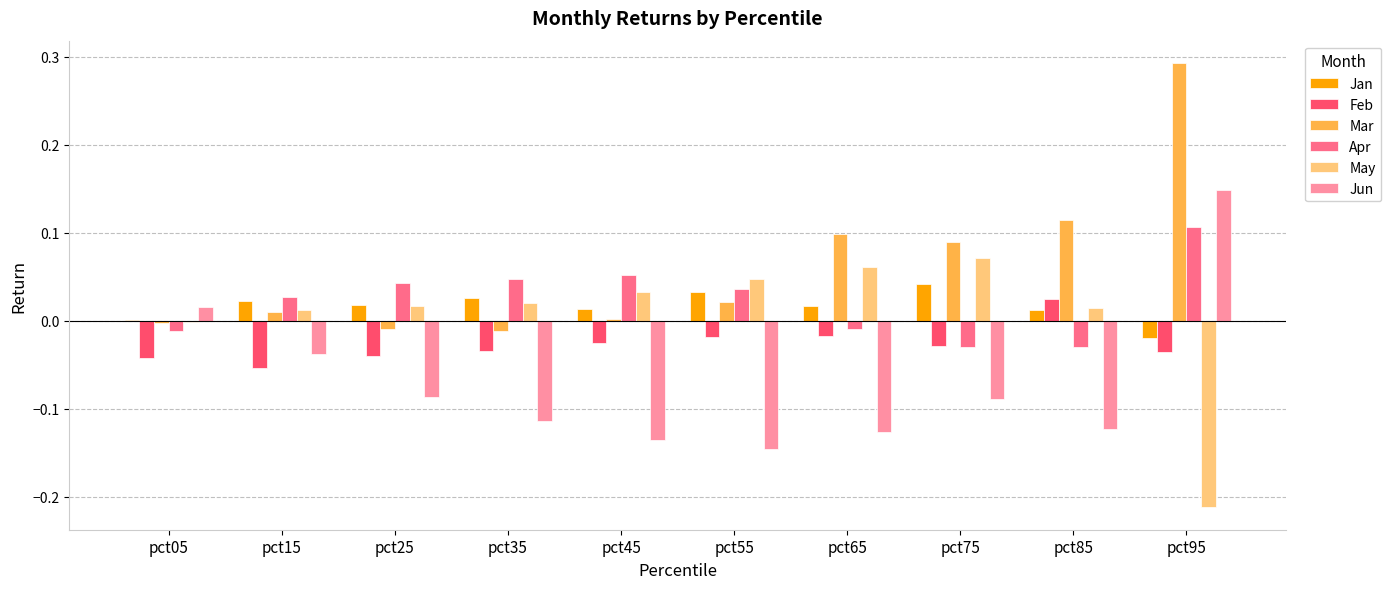

Is the value of Mar at pct45 greater than the value of Jun at pct75?

Yes